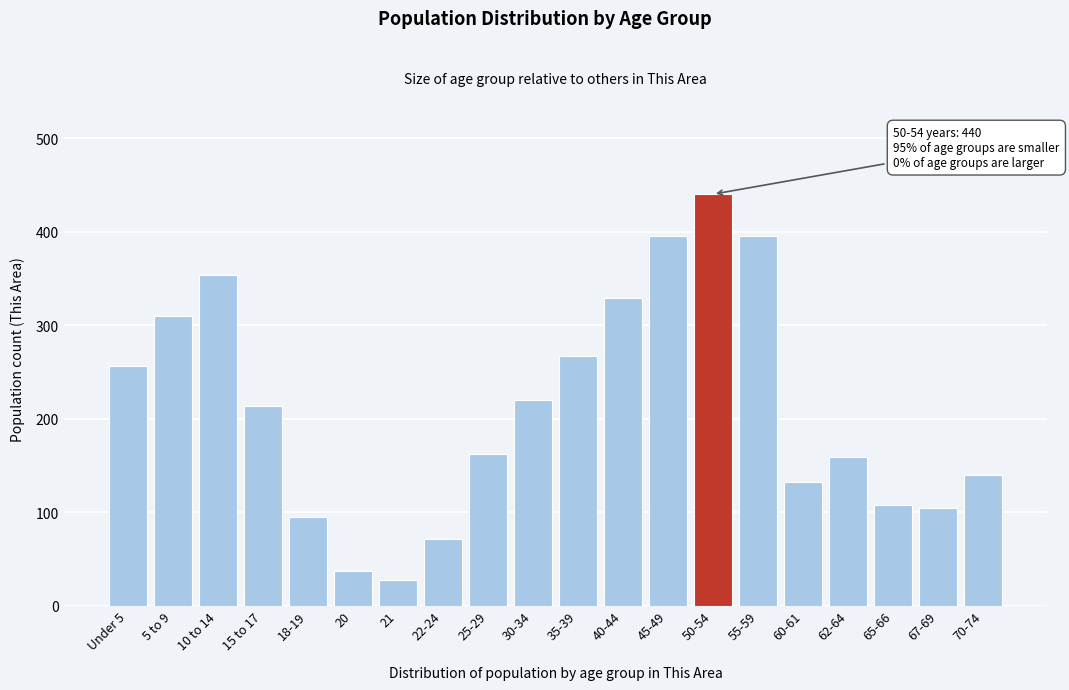

Reading left to right, list all the values displayed in this chart.

256	310	354	213	95	37	27	71	162	220	267	329	395	440	395	132	159	108	104	140